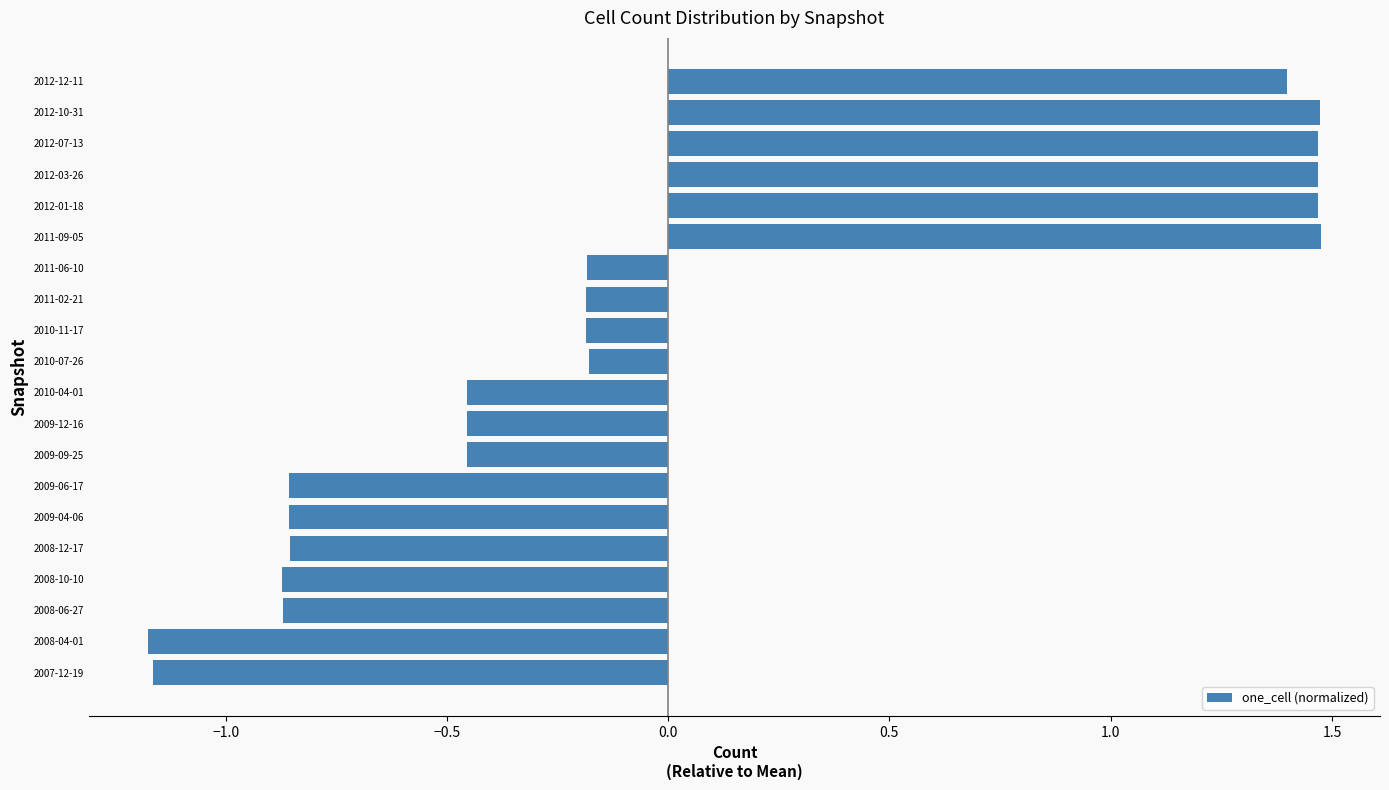

What is the difference between the maximum and minimum values?

2.7